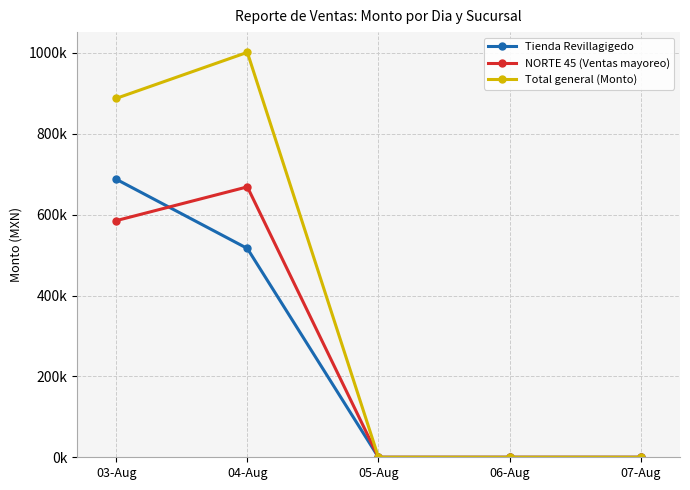

Which series changed the most between 04-Aug and 06-Aug?

Total general (Monto)